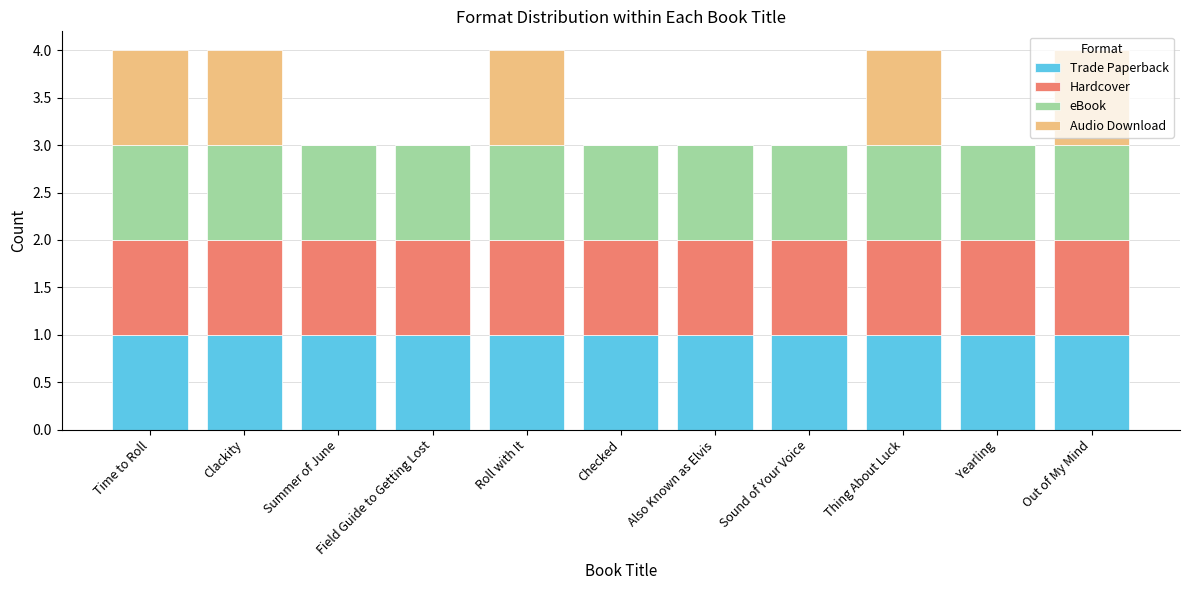

Is it true that Trade Paperback equals 1 at Out of My Mind?

True